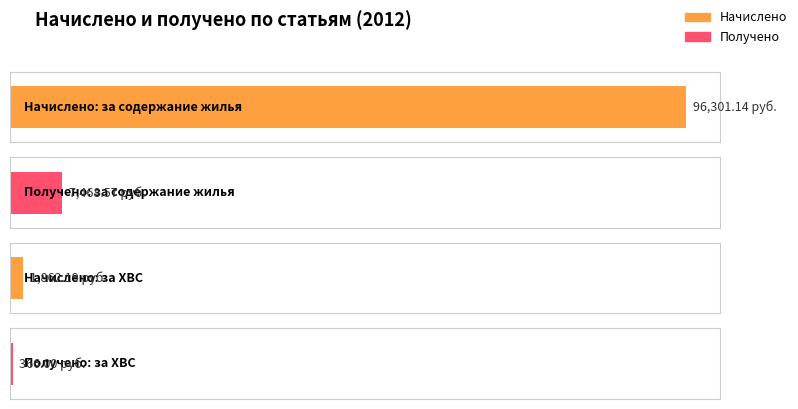

Rank the series by their maximum value, from lowest to highest.

Получено, Начислено